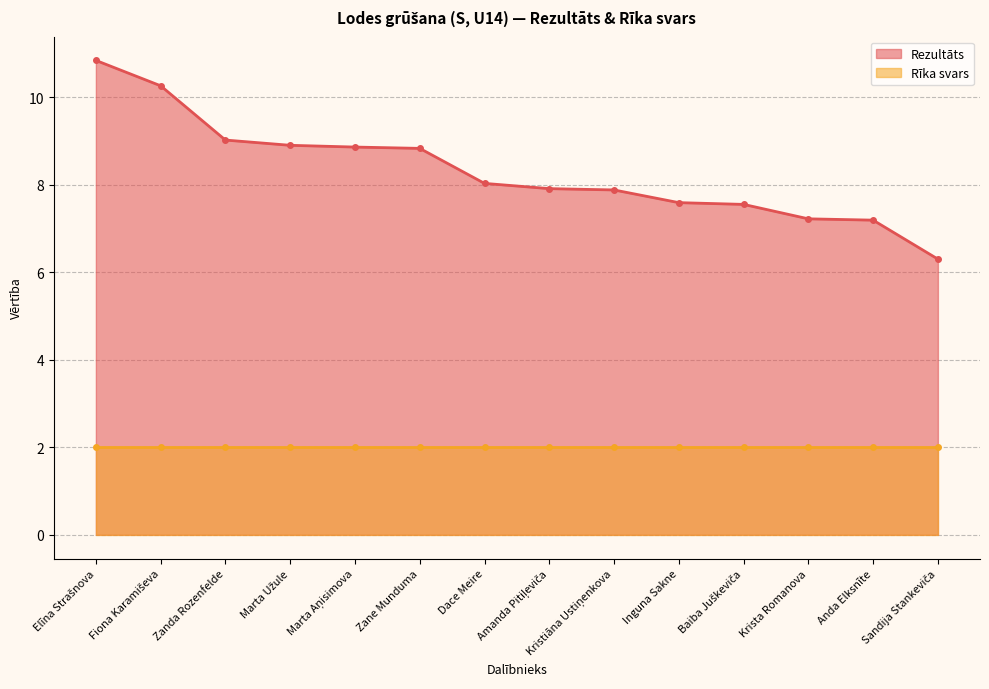

Does the chart have visible grid lines?

Yes